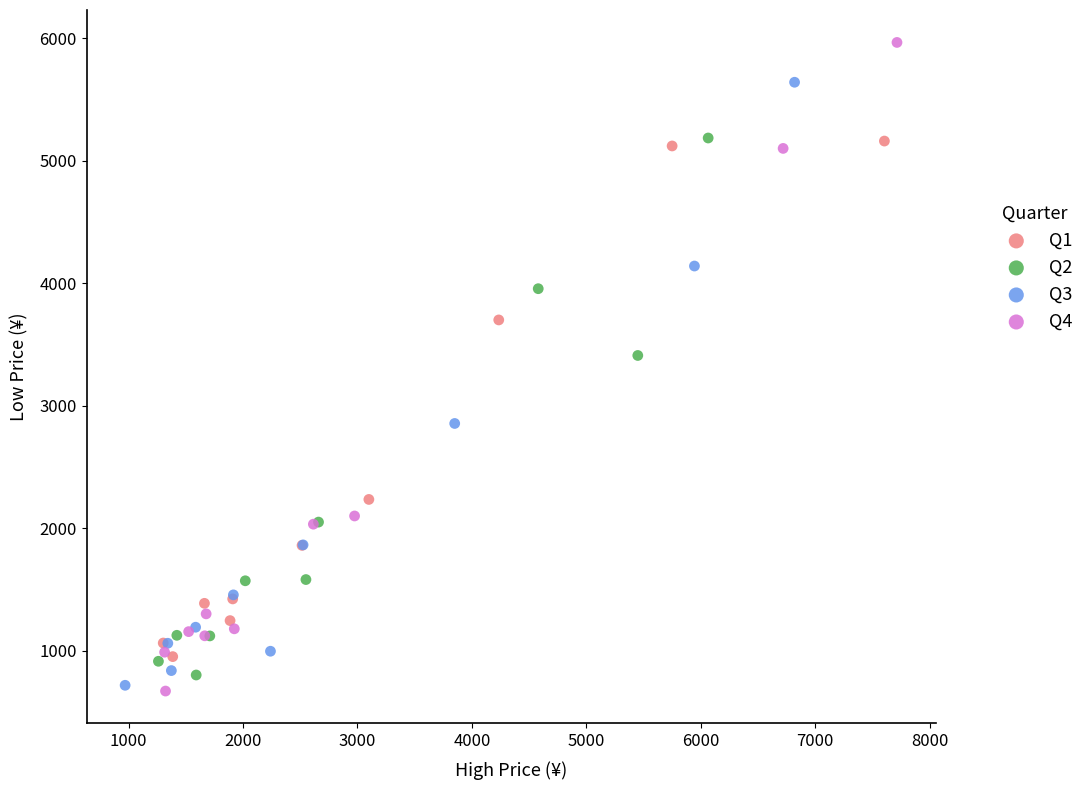

Which series reaches the minimum Y coordinate?

Q4